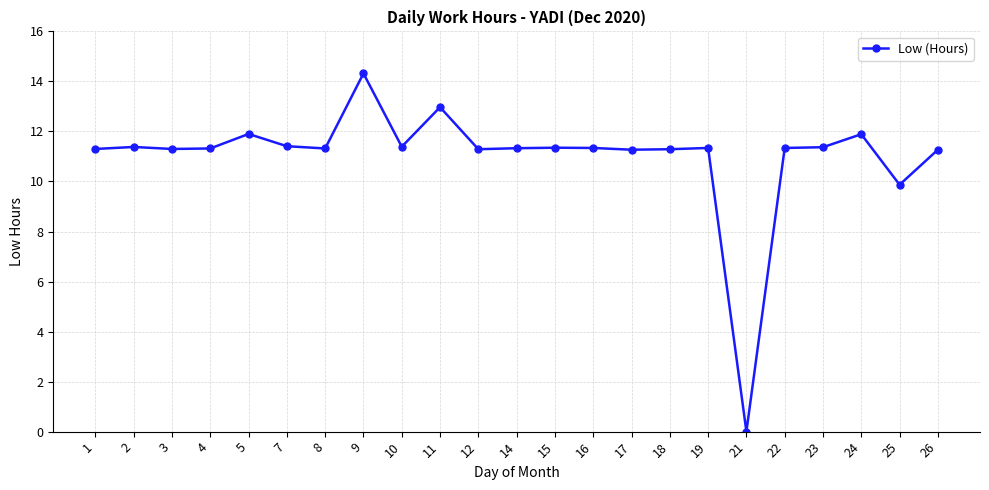

The chart shows a value of 11.3 at 26. True or false?

True